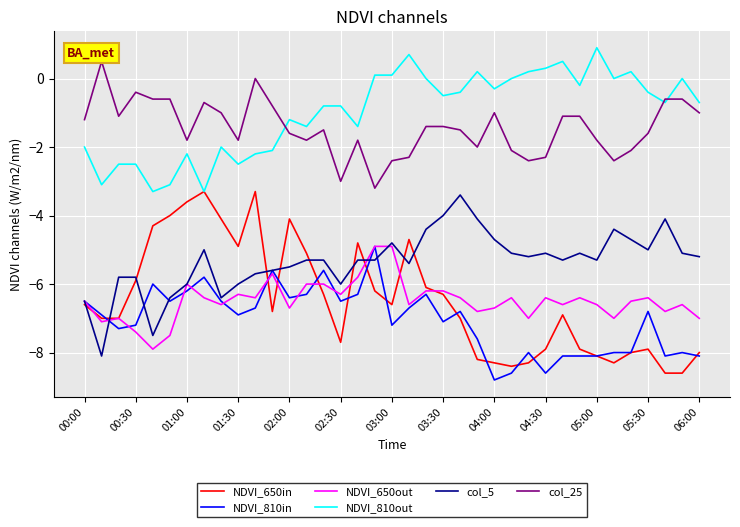

Does the chart display data point markers on the line(s)?

No